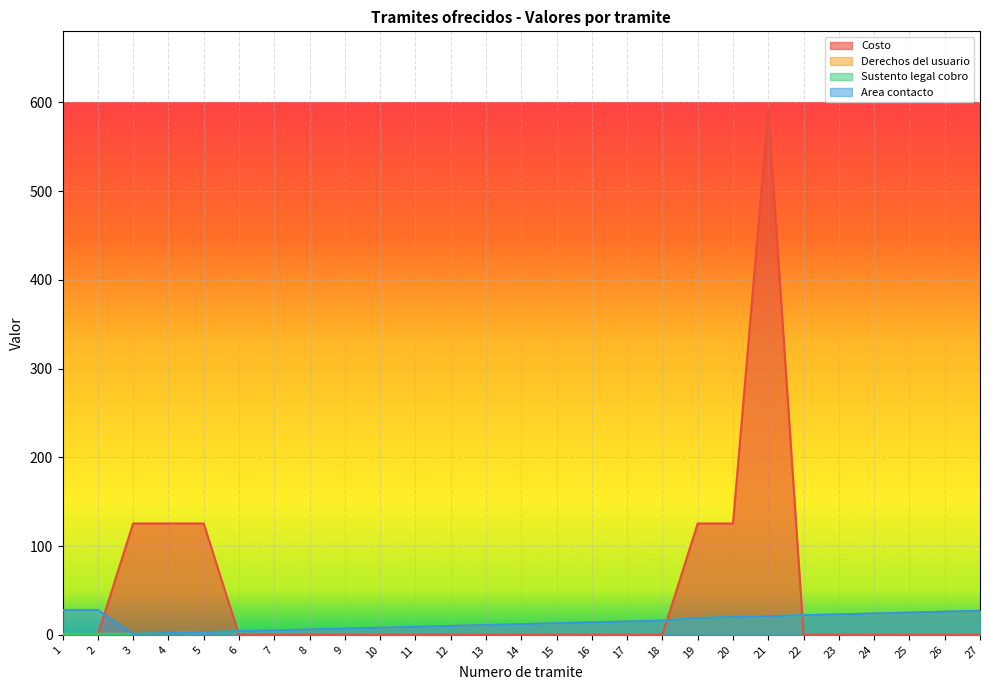

What is the sum of the Area contacto values at 8 and 10?

14.0